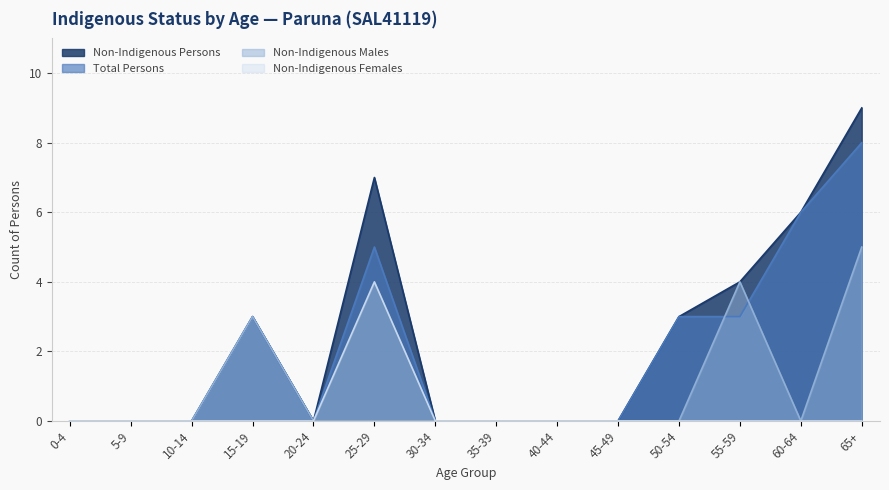

What is the label of the 6th point from the left?

25-29